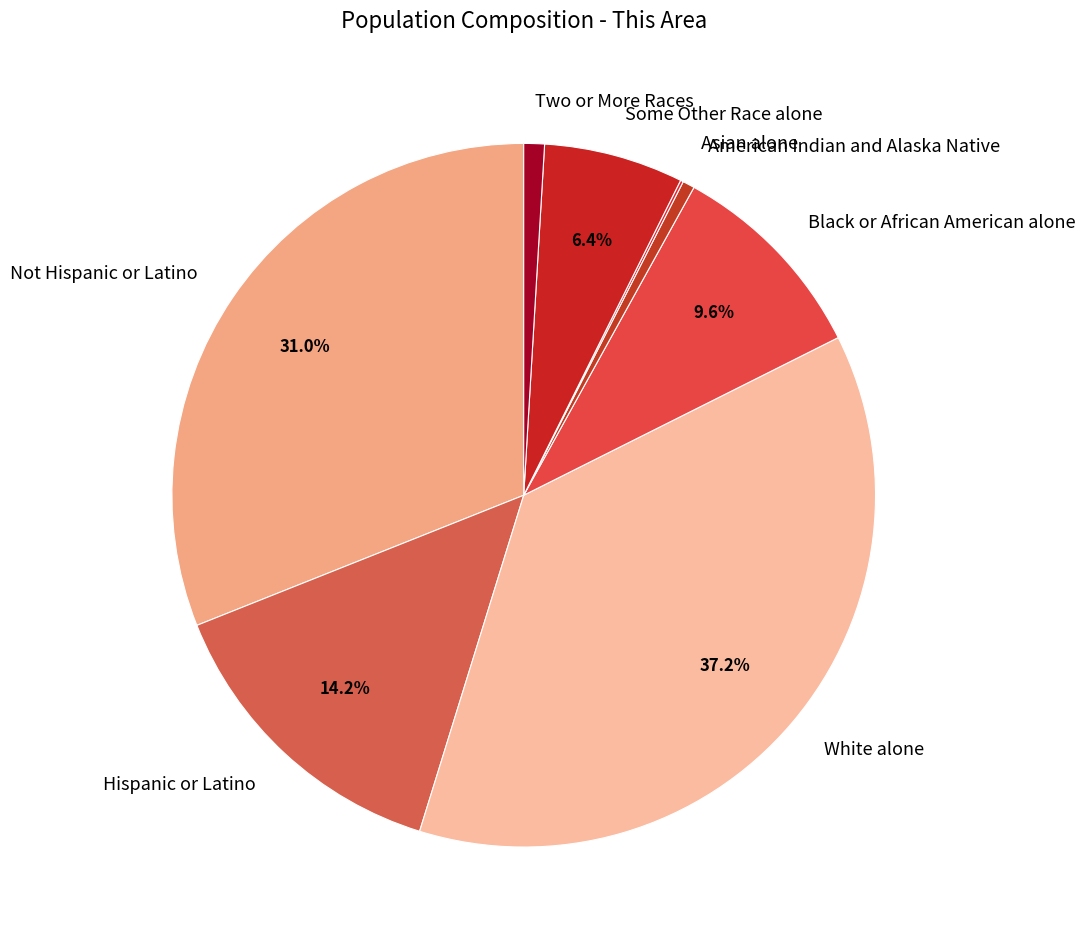

What percentage is the Not Hispanic or Latino slice, to the nearest percent?

31%